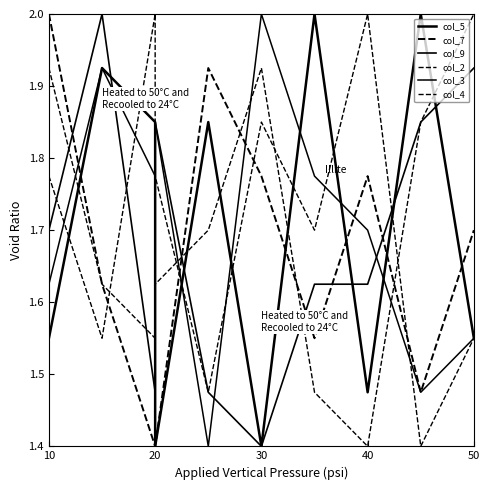

True or false: col_4 has more than 0 points higher than both neighbors.

True